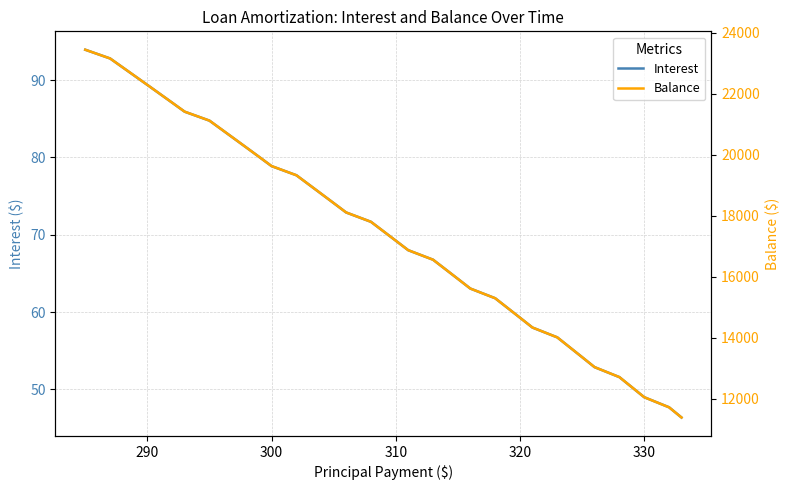

How many lines are shown in the chart?

2